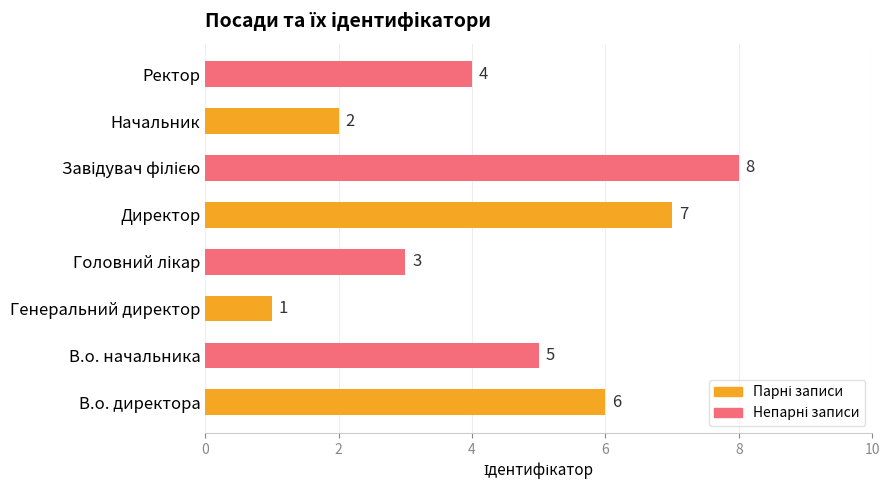

Which has a higher value, Генеральний директор or В.о. директора?

В.о. директора